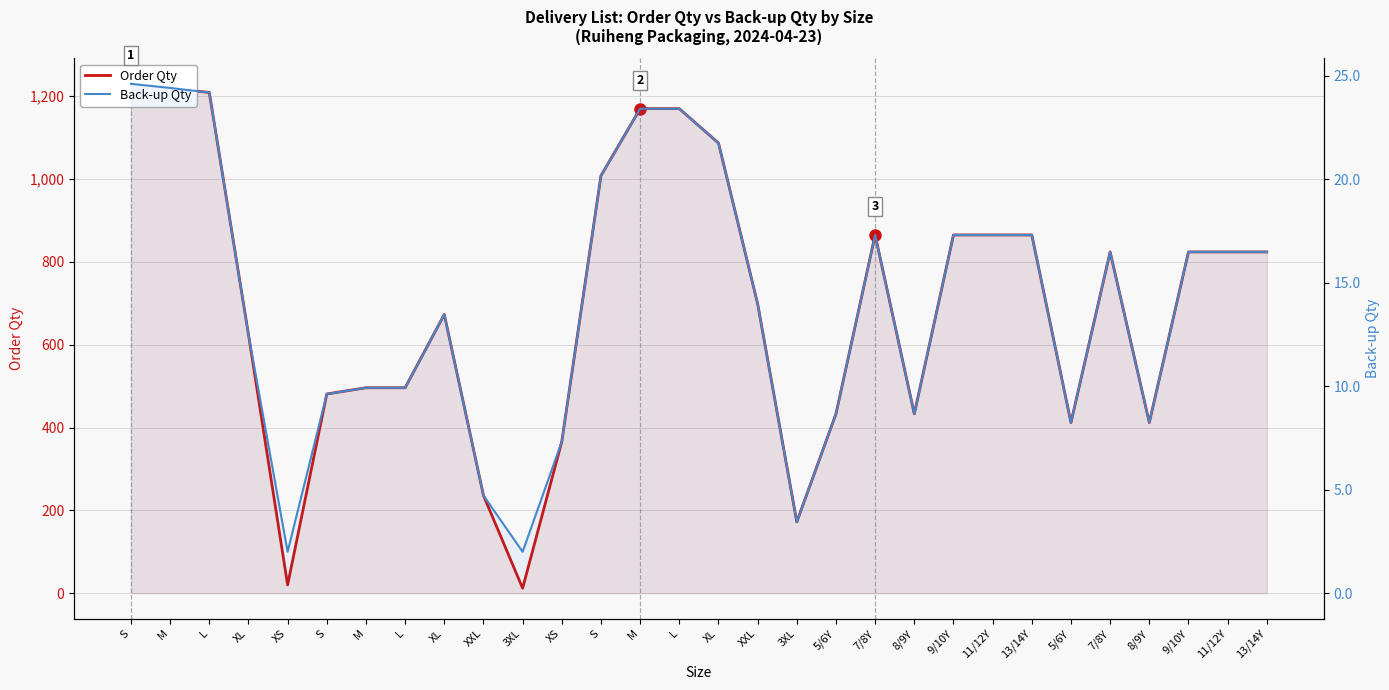

Is the value of Order Qty at 7/8Y greater than the value of Back-up Qty at XS?

Yes